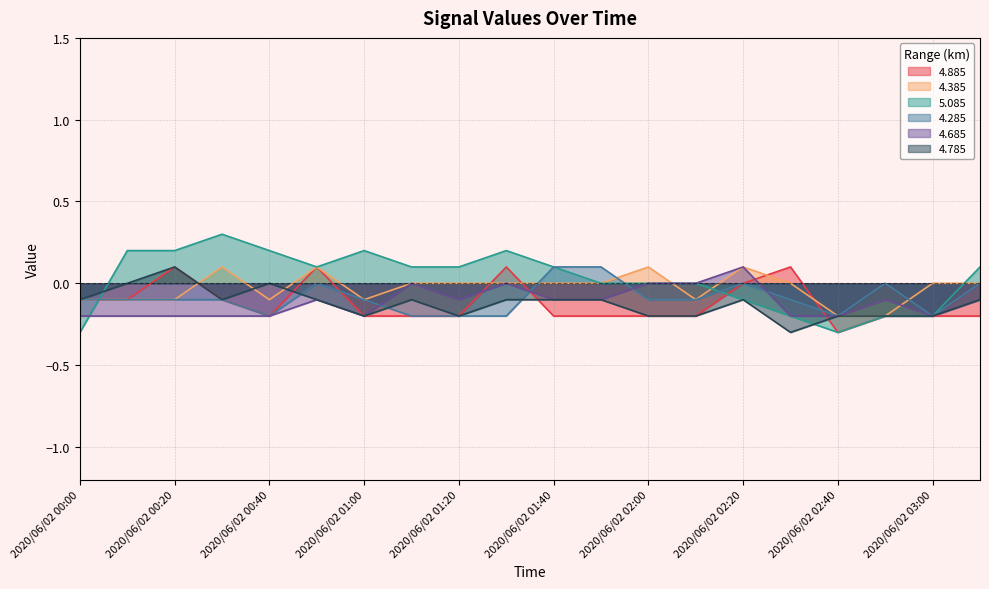

True or false: 4.785 and 4.685 intersect in this chart.

False